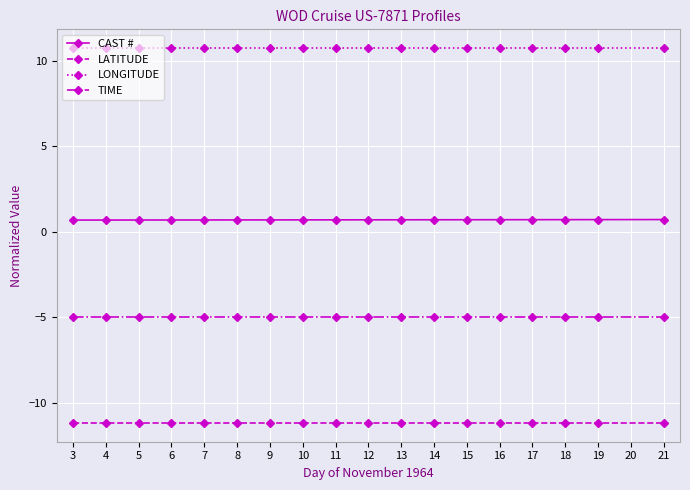

What is the total value across all series at 15?

-4.7